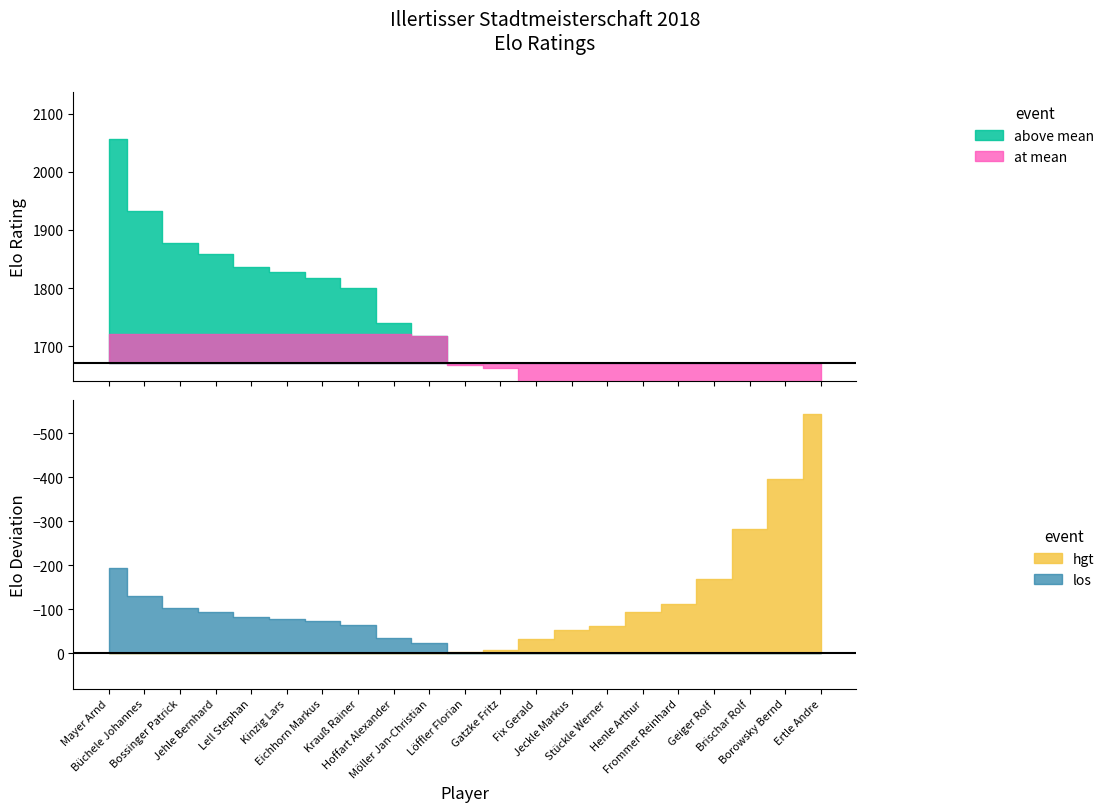

How many data points are less than 1668?

10